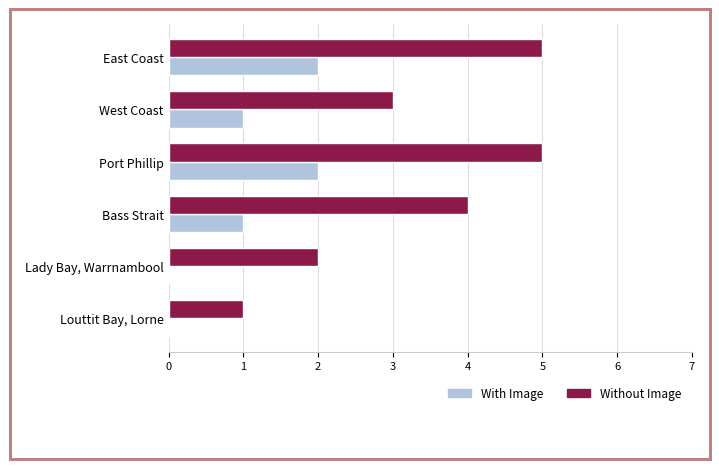

What is the greatest value displayed?

5